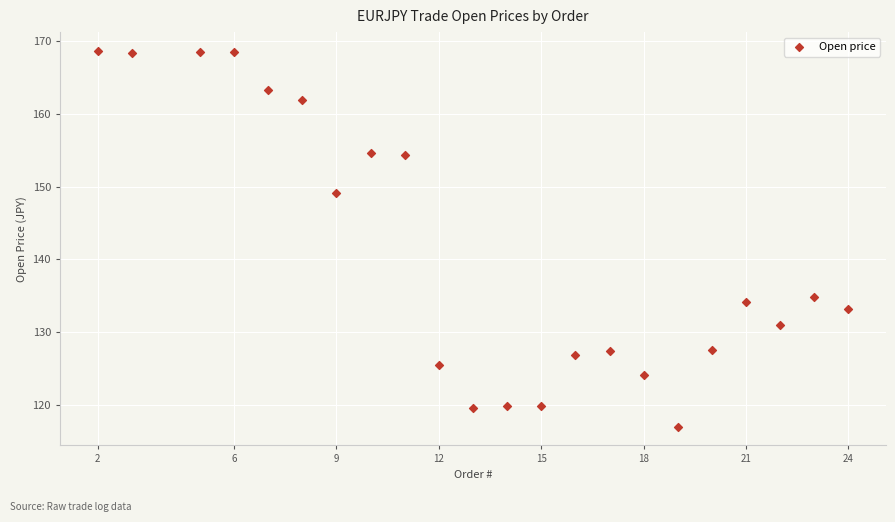

What is the range of Y values (max minus min)?

51.7